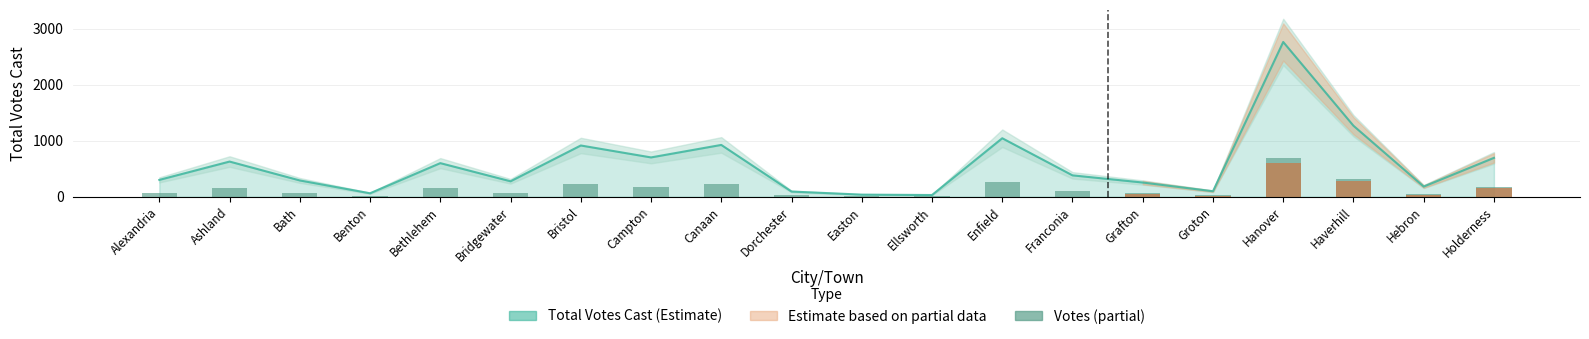

Which category has the lowest value across all series?

Ellsworth